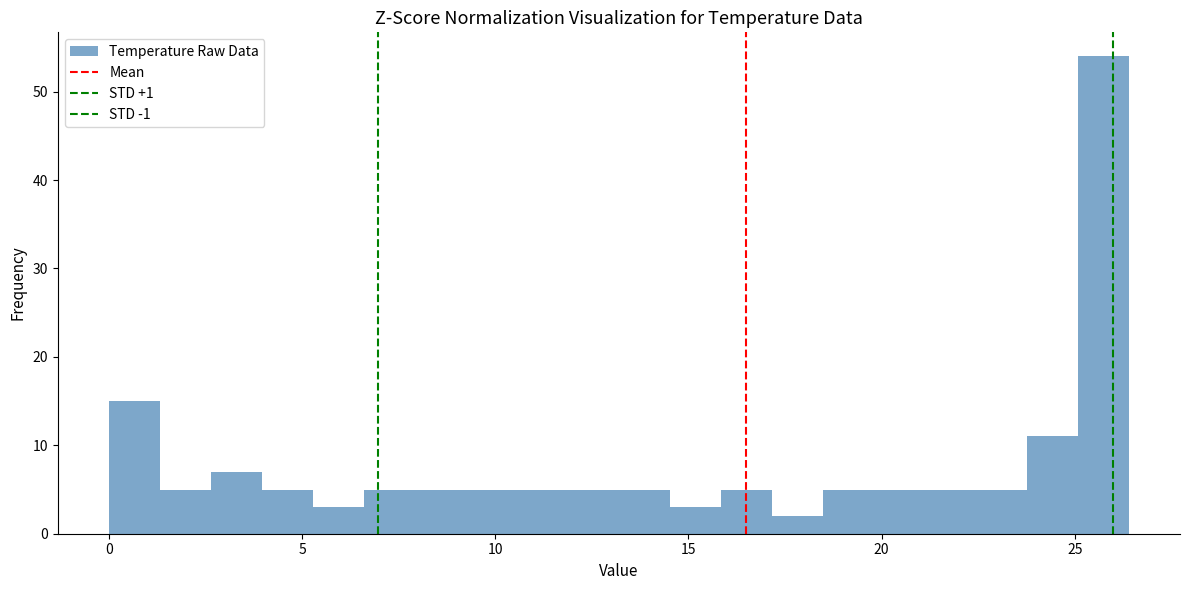

Read against the x-axis, roughly where is the centre of the tallest bar?

25.5